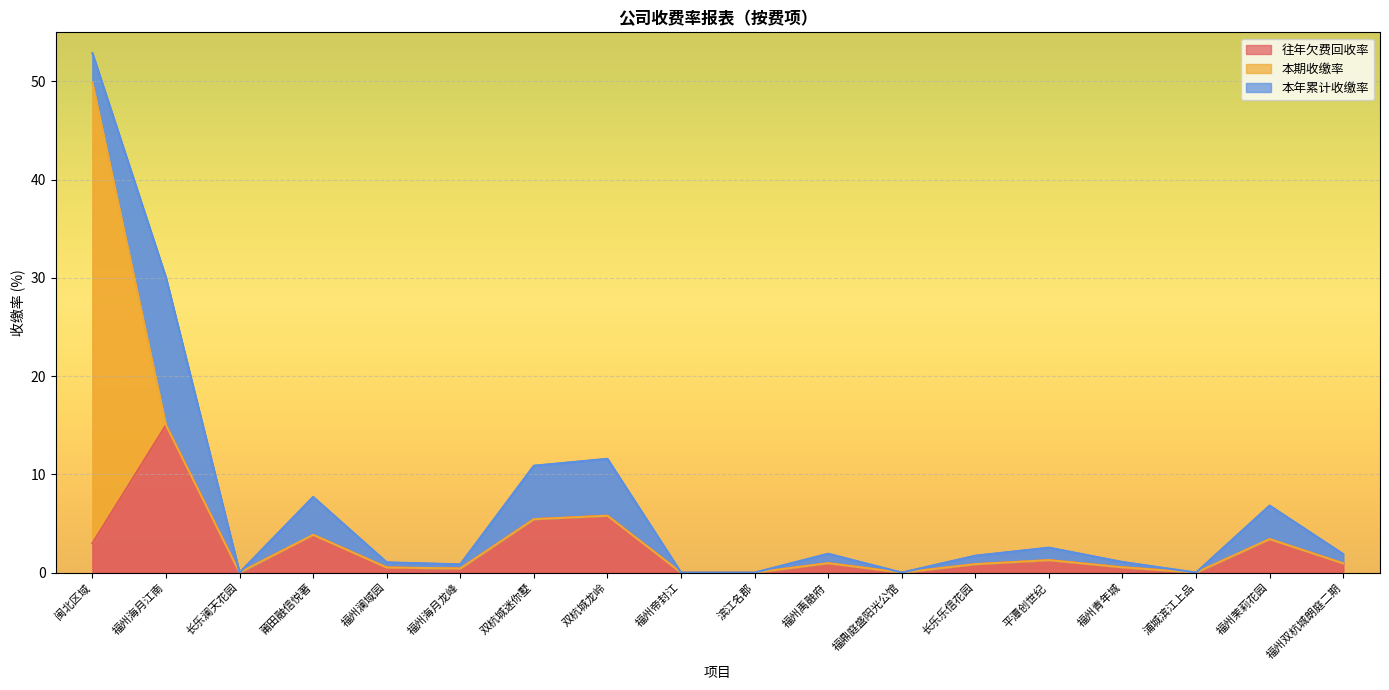

How many categories are shown in the chart?

18